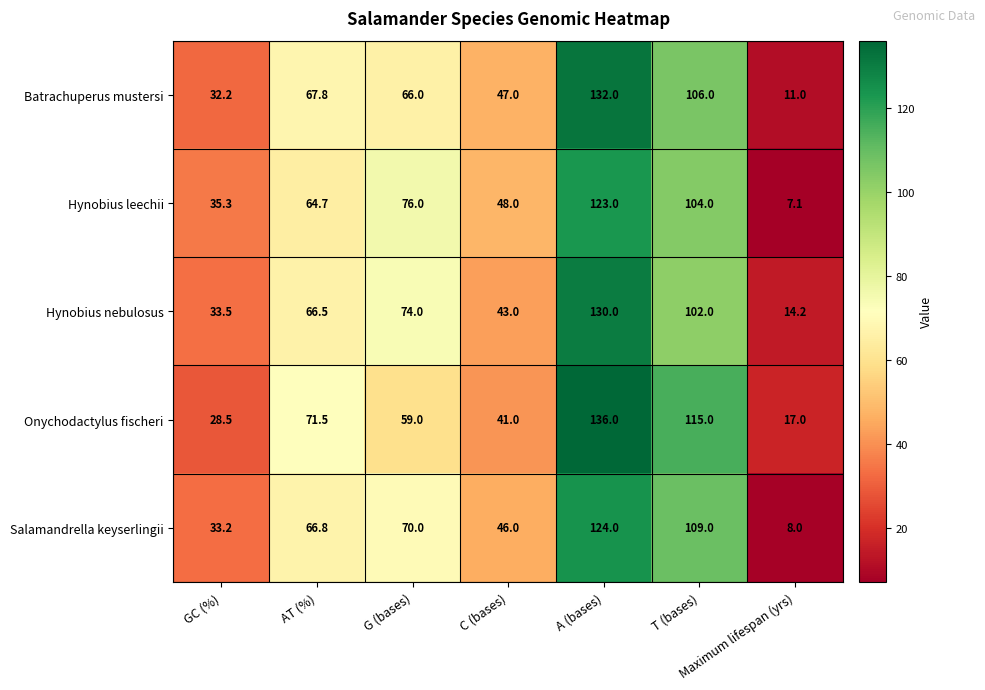

The Hynobius nebulosus series shows 39.3 at AT (%). True or false?

False